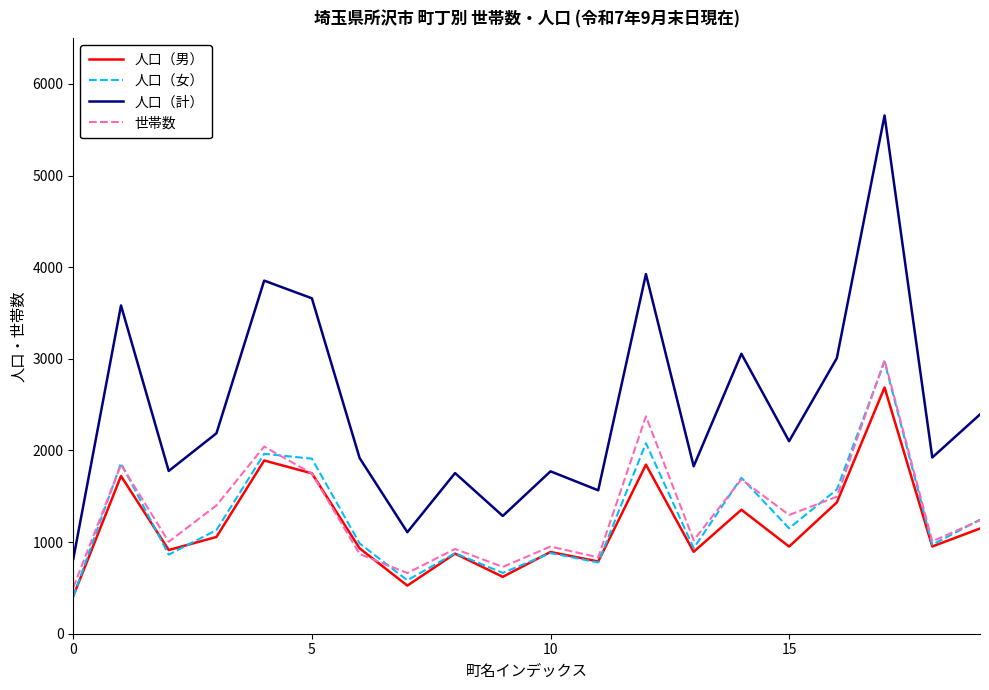

Is this an area chart (filled region under the line)?

No